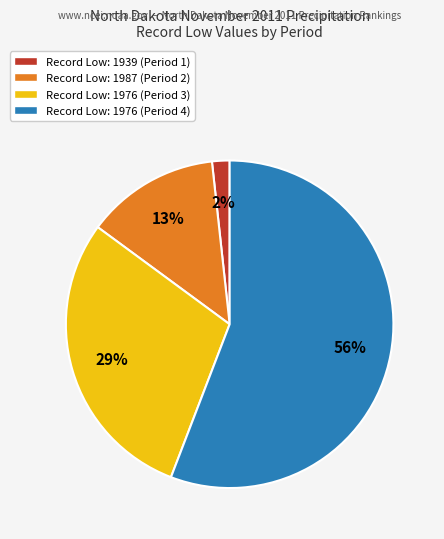

To the nearest percent, what is the average slice percentage?

25%